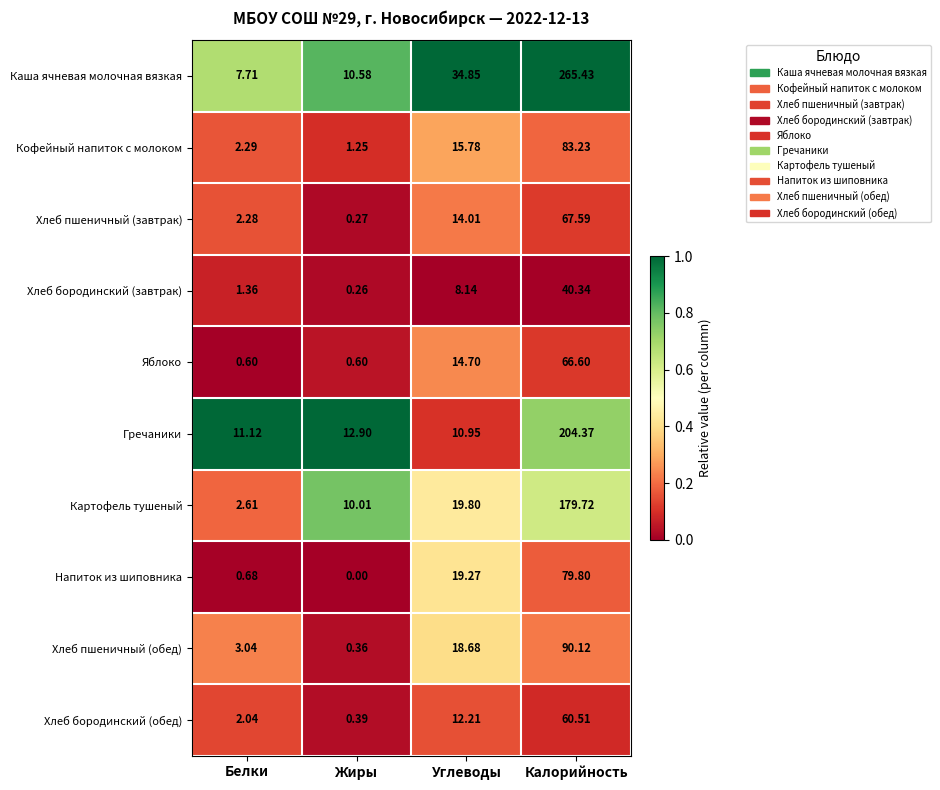

At which label does Каша ячневая молочная вязкая reach its minimum?

Белки